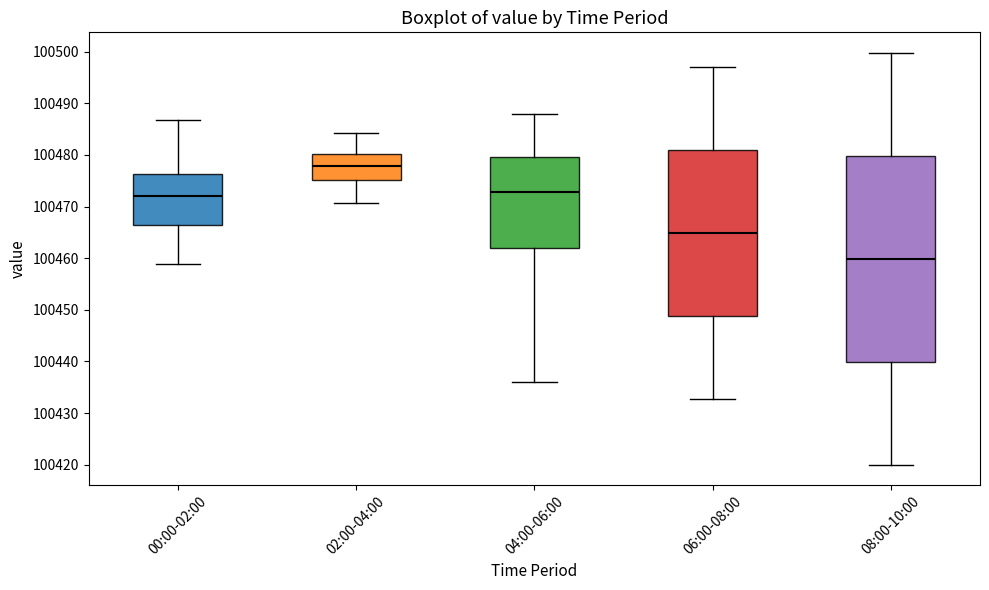

Reading left to right, transcribe this box plot: for each box, give where its median line is, the range the box spans, and where its two whiskers end, as read against the y-axis. The values are not printed on the chart, so give them approximately, as read against the axis.

00:00-02:00: median 100472, box 100466 to 100476, whiskers 100459 to 100487
02:00-04:00: median 100478, box 100475 to 100480, whiskers 100471 to 100484
04:00-06:00: median 100473, box 100462 to 100479, whiskers 100436 to 100488
06:00-08:00: median 100465, box 100449 to 100481, whiskers 100433 to 100497
08:00-10:00: median 100460, box 100440 to 100480, whiskers 100420 to 100500